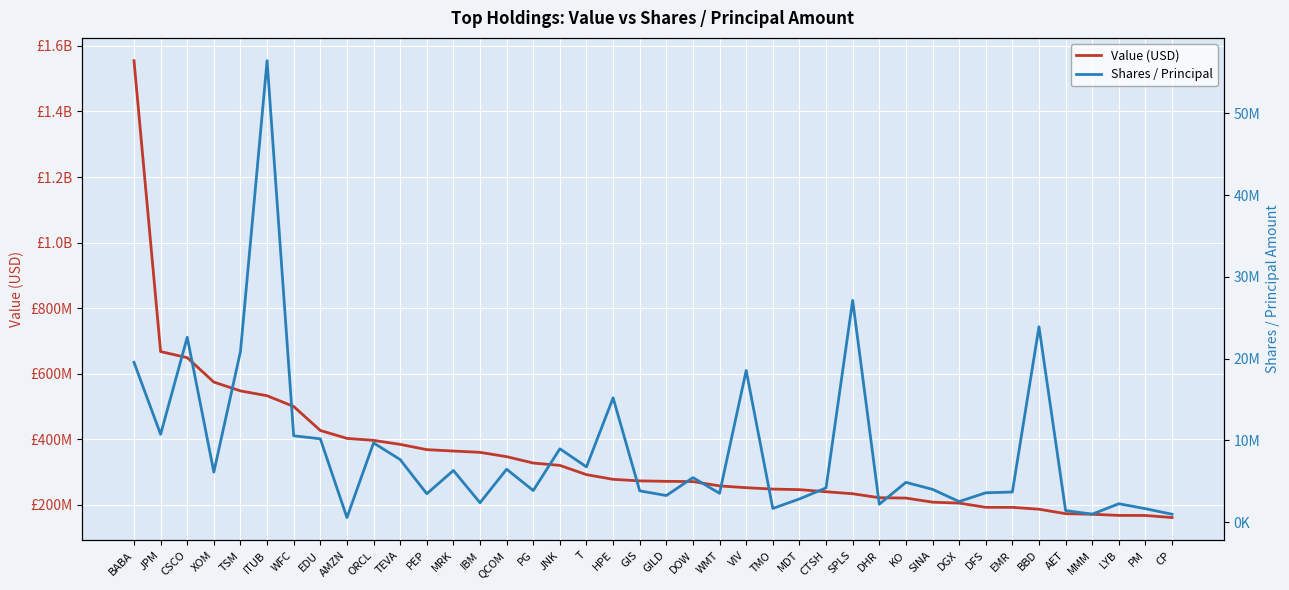

What is the value of the Shares / Principal point at the 2nd from the left?

10744393